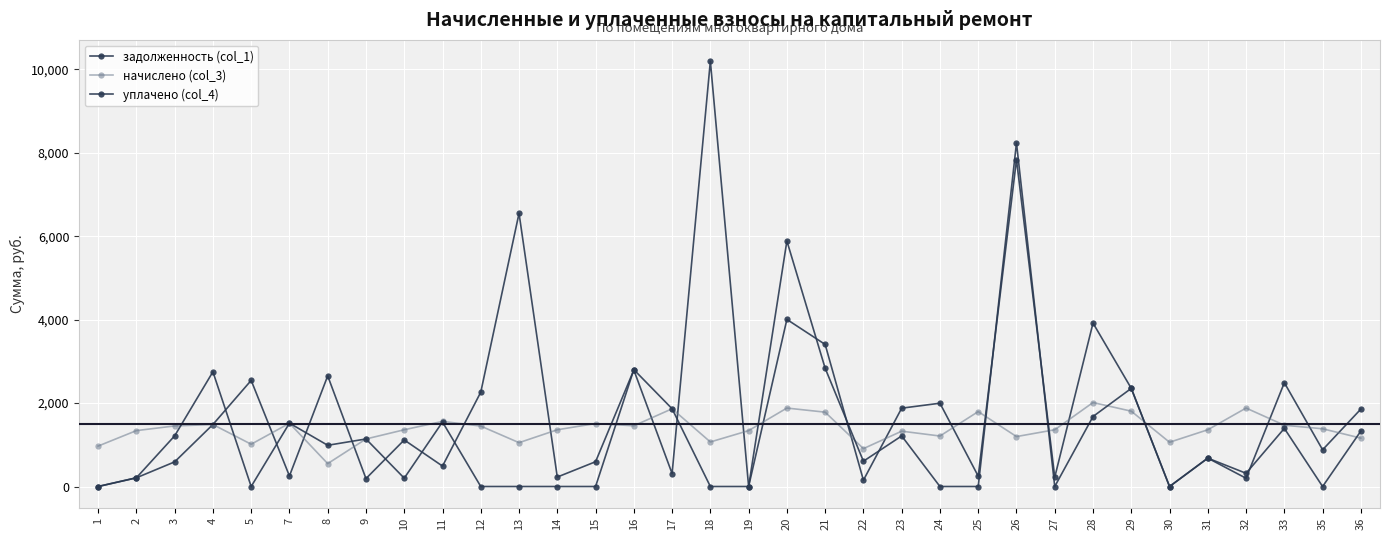

How many lines are shown in the chart?

3